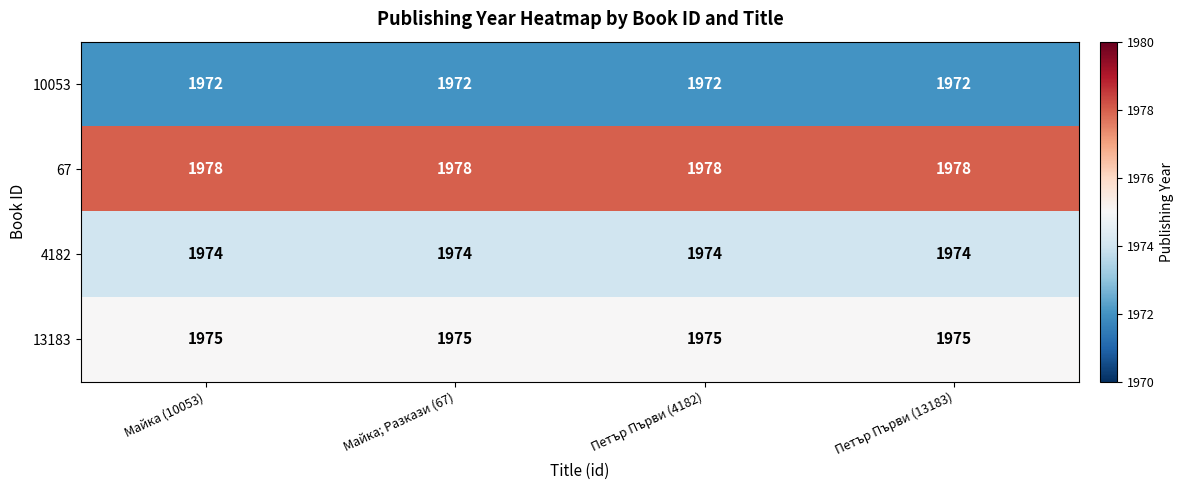

What value does the 67 series have at Петър Първи (13183)?

1978